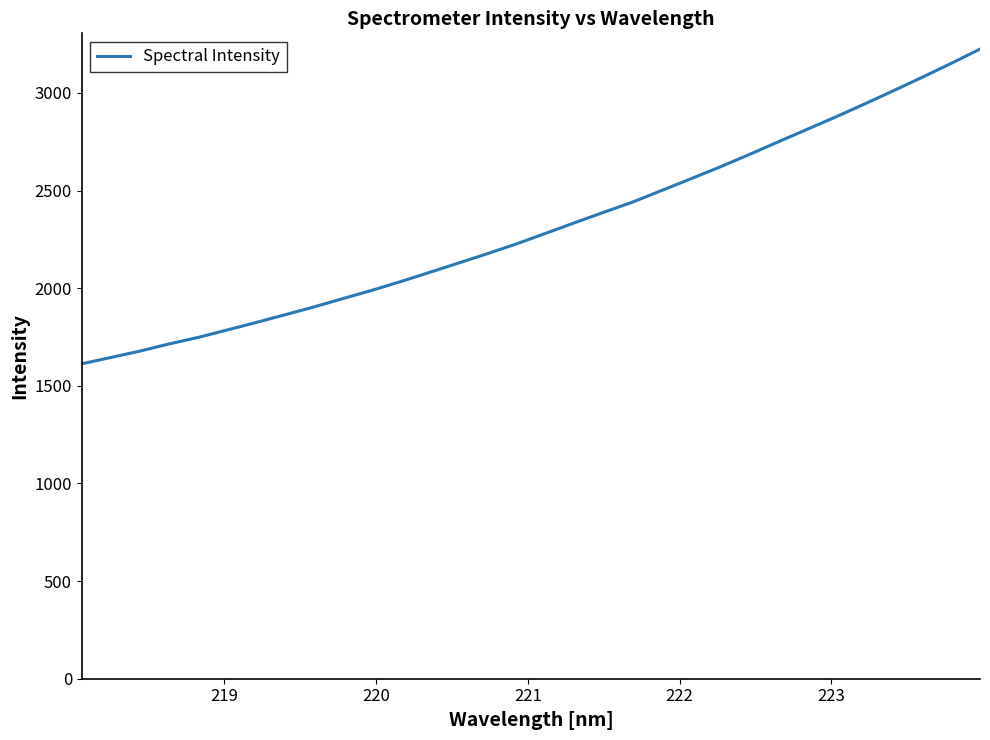

What is the difference between the maximum and minimum values?

1612.0